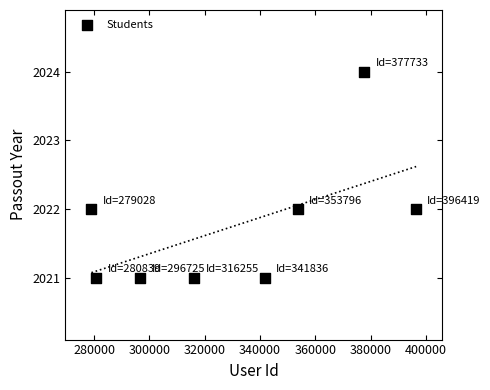

What is the average X value?

330329